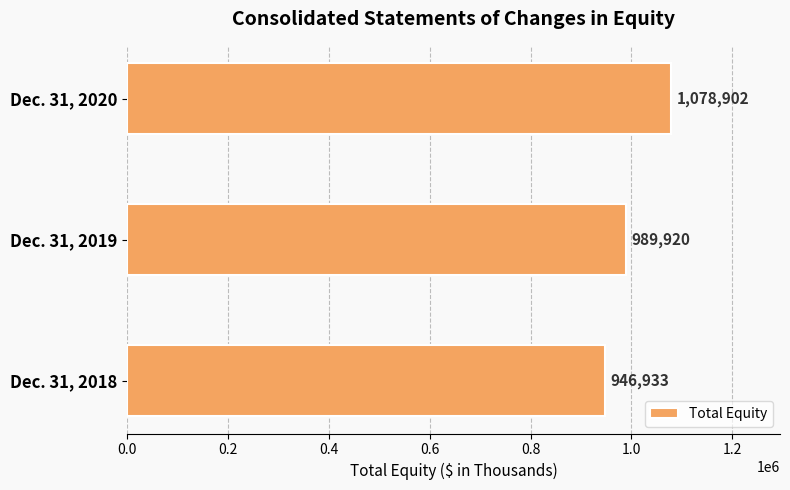

Reading bottom to top, what are all the values shown in this chart?

Dec. 31, 2018=946933	Dec. 31, 2019=989920	Dec. 31, 2020=1078902